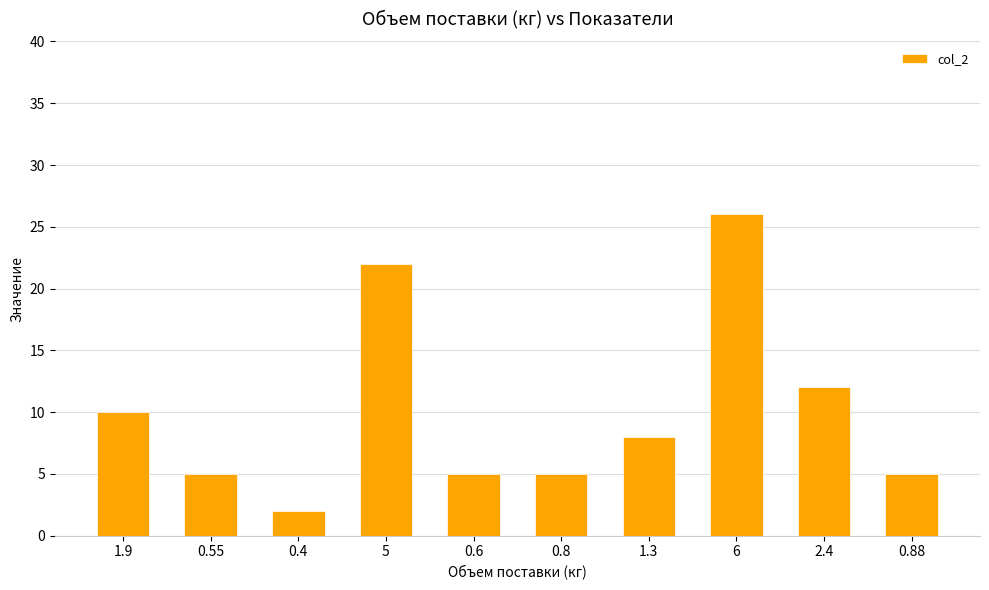

What is the label of the 5th bar from the left?

0.6